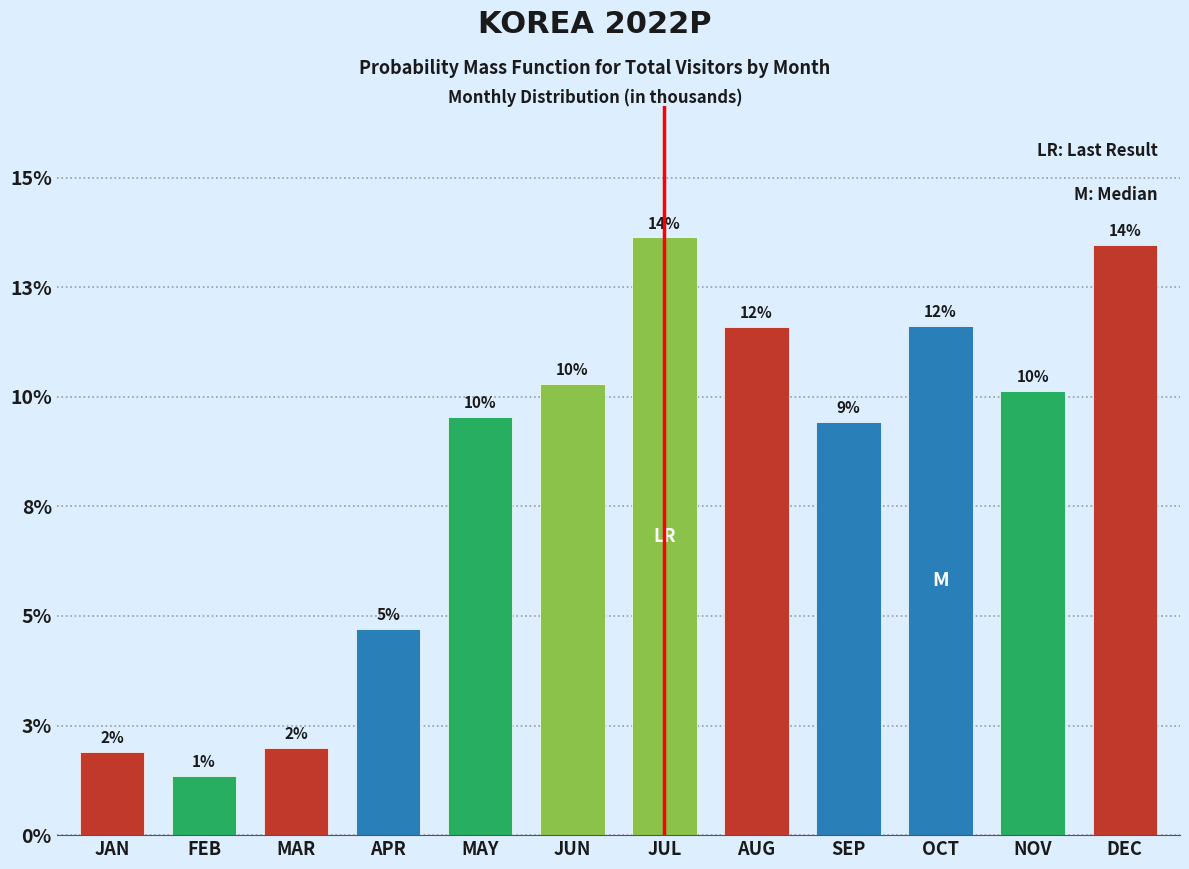

Does the chart contain any negative values?

No